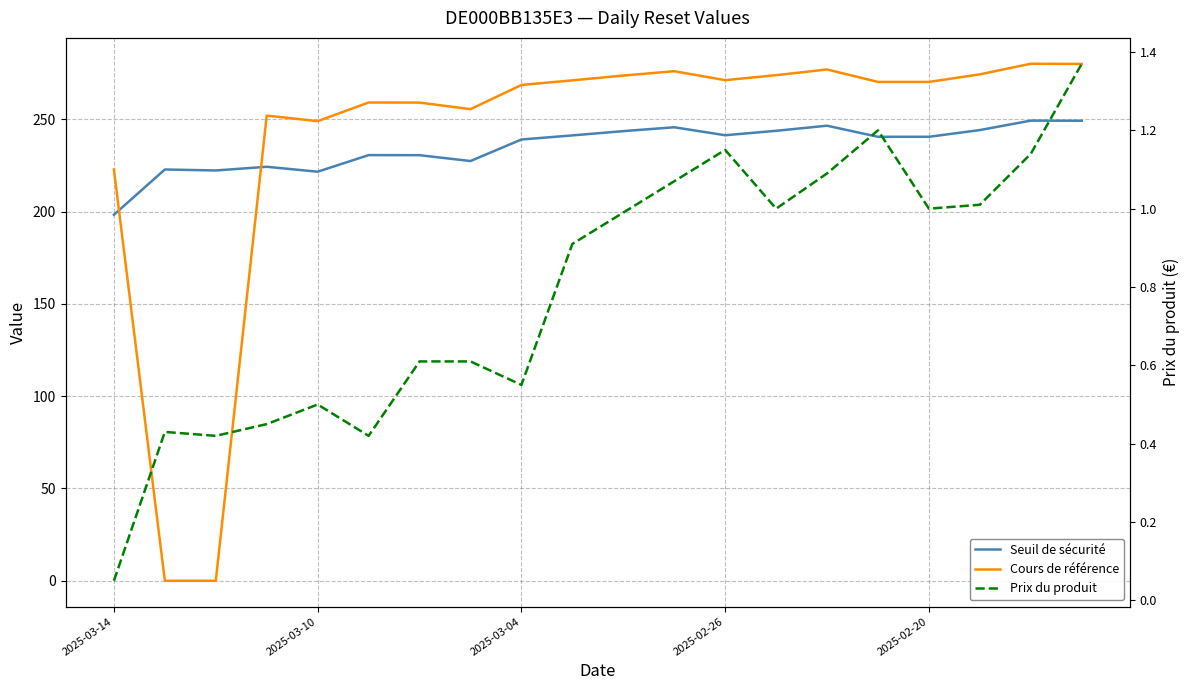

What is the maximum value shown in the chart?

280.1